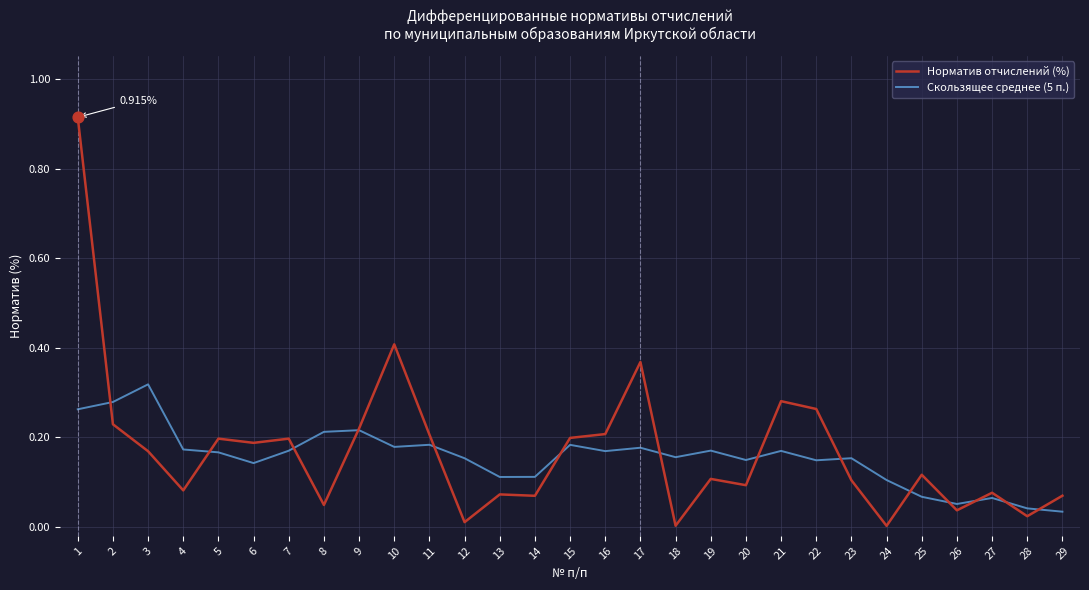

Which series has the largest range (max minus min)?

Норматив отчислений (%)